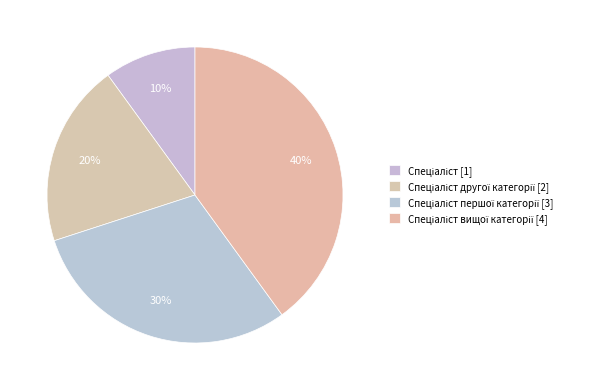

How many segments does this pie chart have?

4